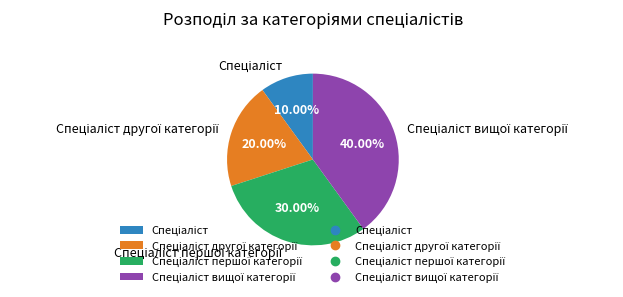

Is there any slice that represents more than half of the pie?

No